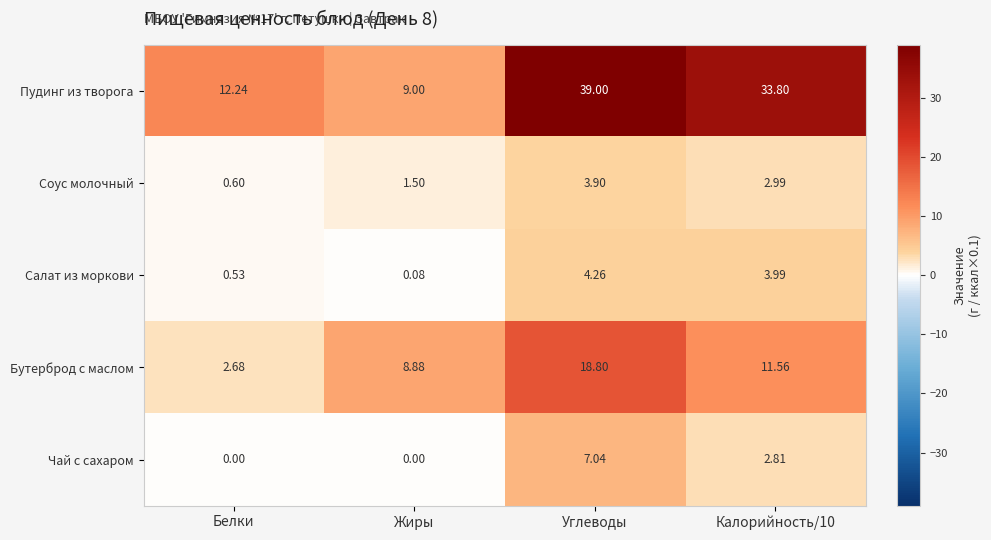

At which label does Пудинг из творога first exceed 33?

Углеводы